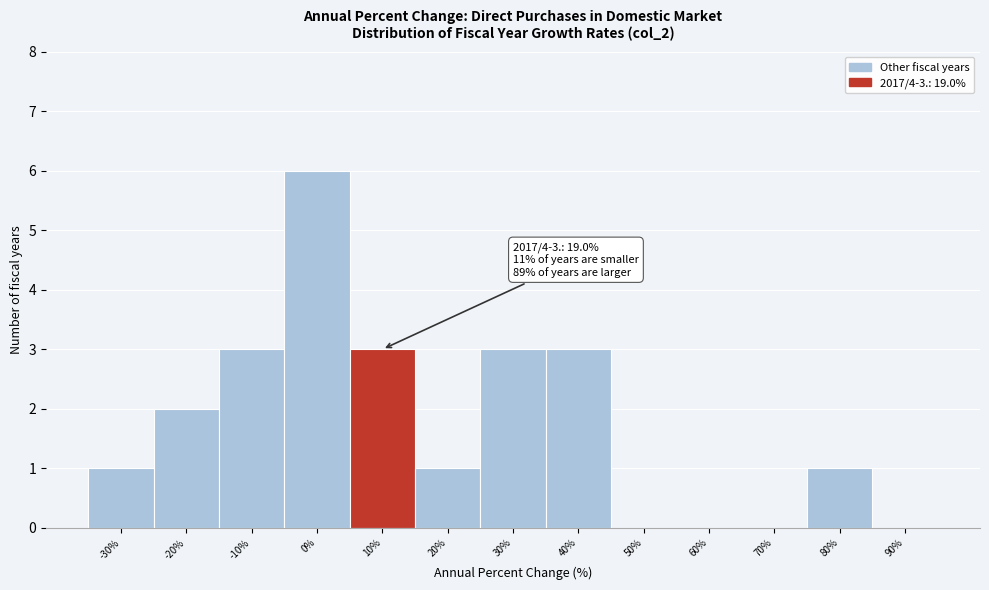

Reading left to right, extract all data points from this chart.

-30%=1	-20%=2	-10%=3	0%=6	10%=3	20%=1	30%=3	40%=3	50%=0	60%=0	70%=0	80%=1	90%=0